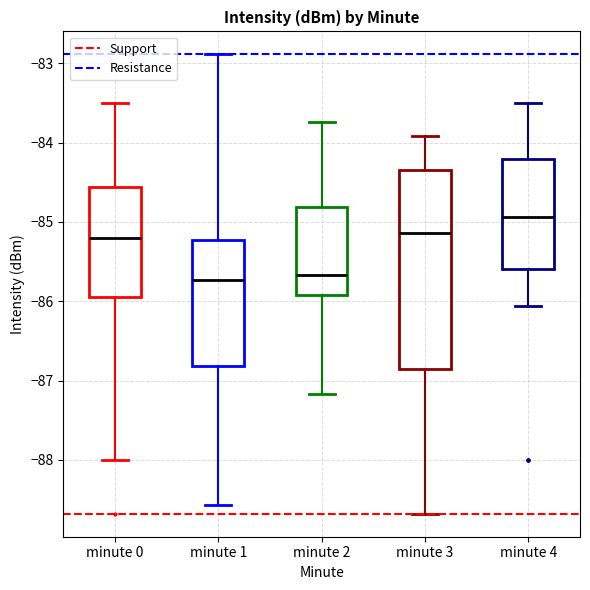

Which box is the tallest, from its lower edge to its upper edge?

minute 3